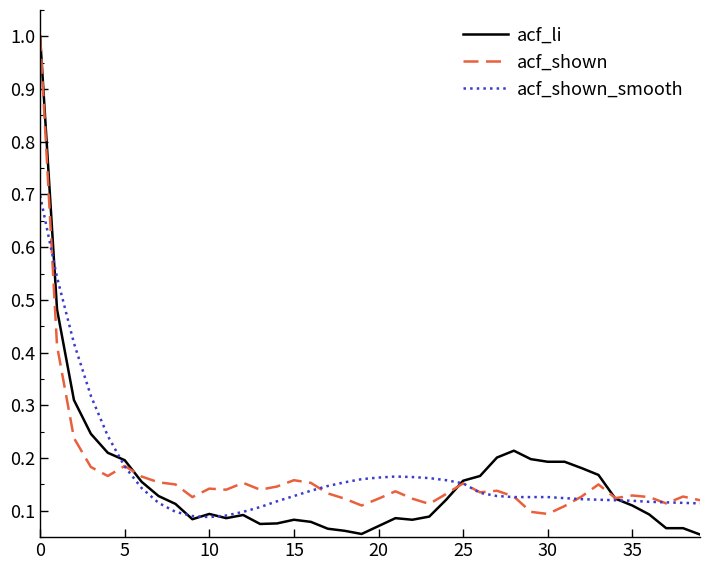

Which series has the largest range (max minus min)?

acf_li